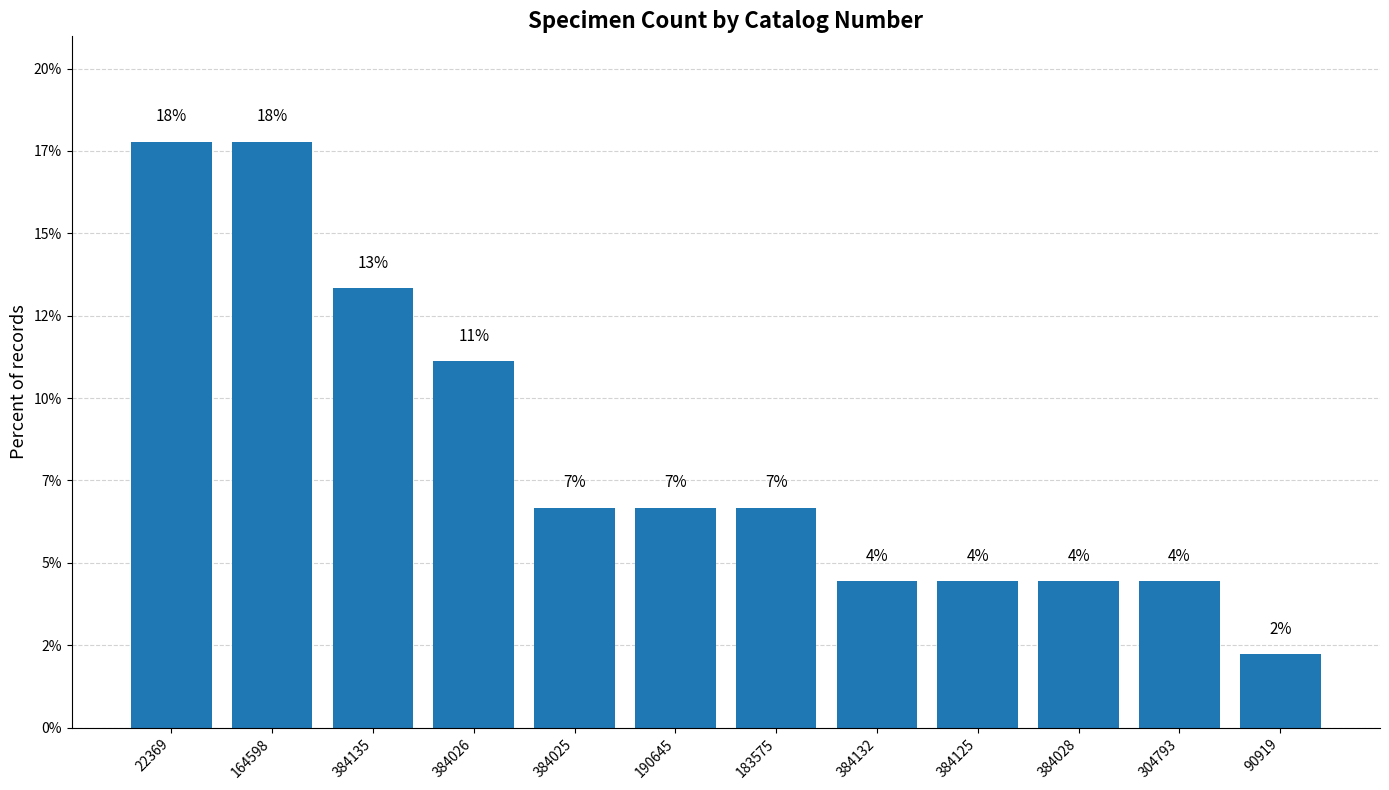

Which label corresponds to the largest value in the chart?

22369